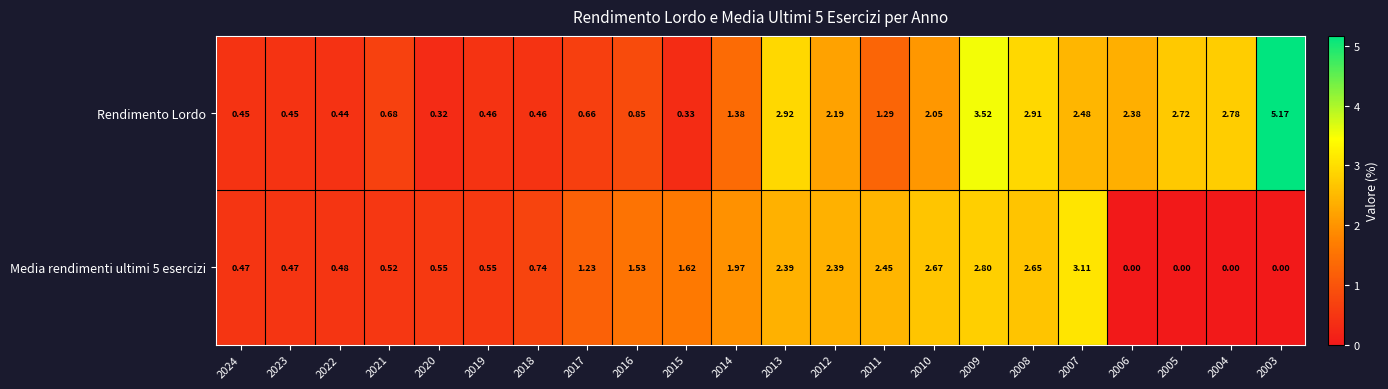

Which series has the widest spread of values?

Rendimento Lordo